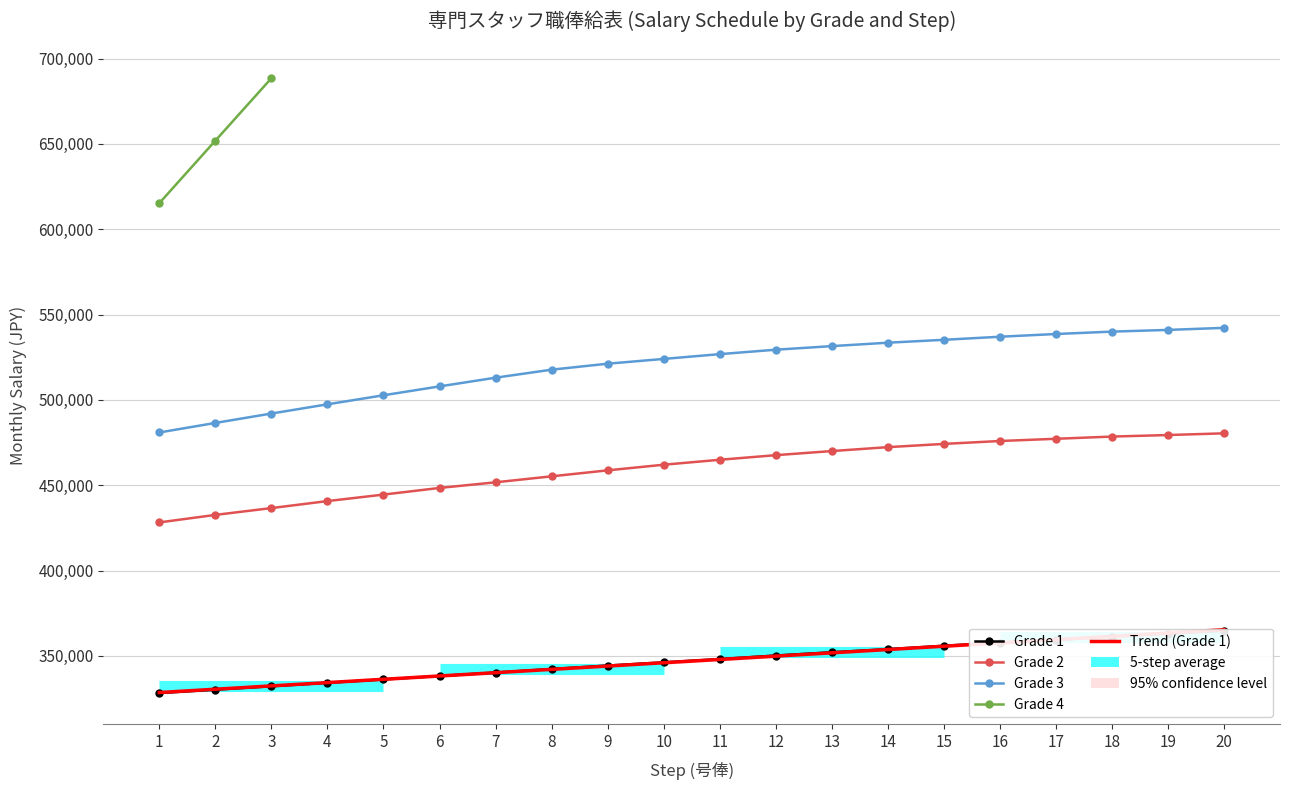

True or false: Grade 2 has more than 2 points higher than both neighbors.

False